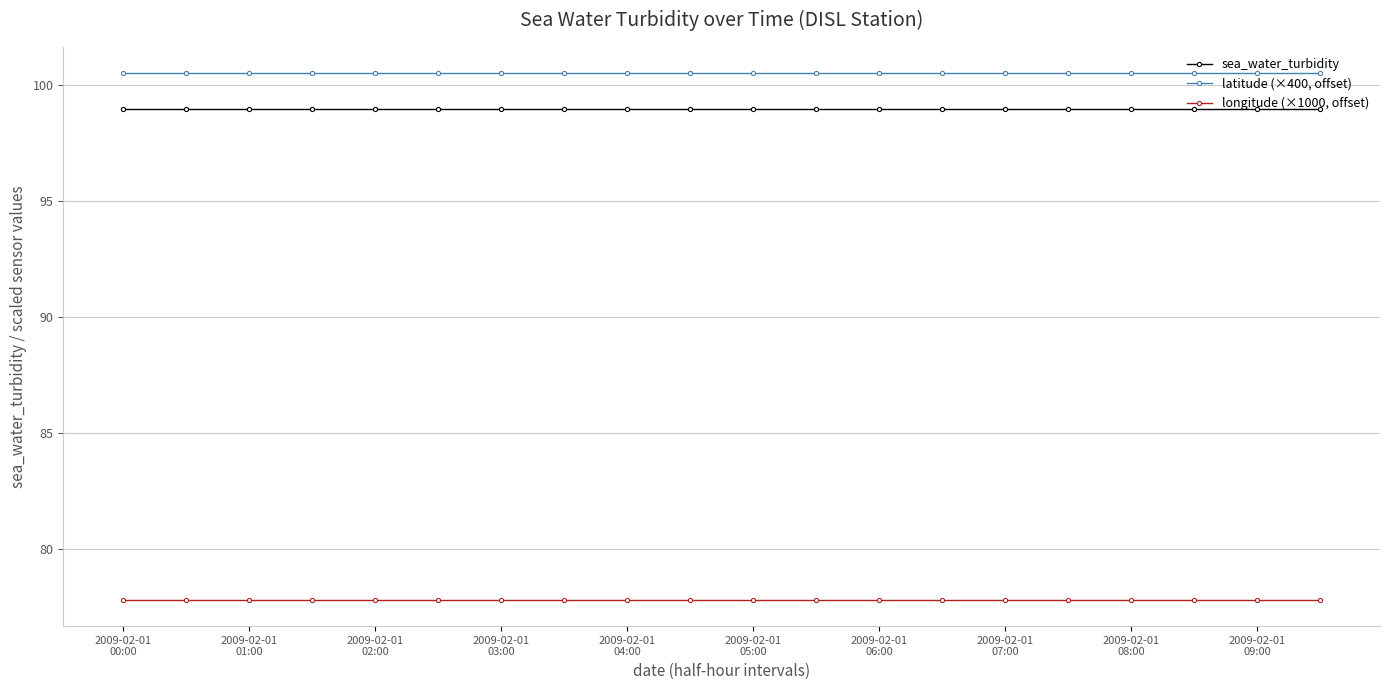

How many series are shown in this chart?

3